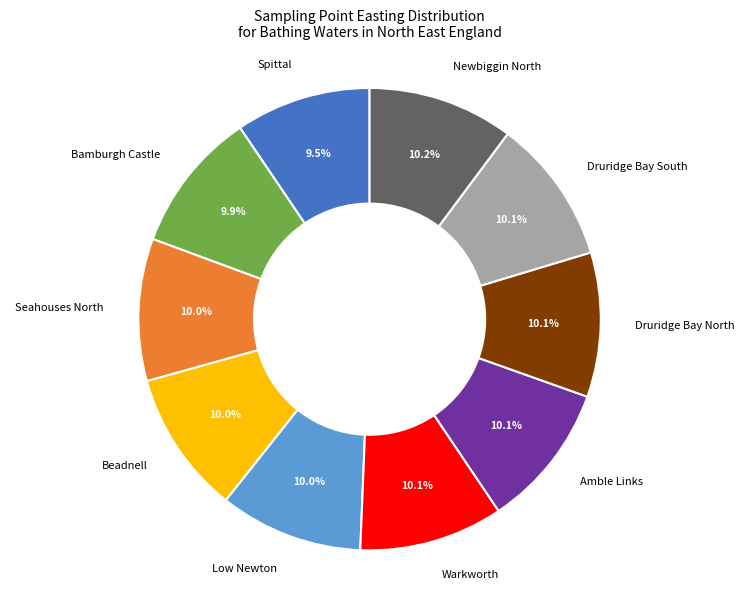

Is Warkworth the majority of the pie?

No